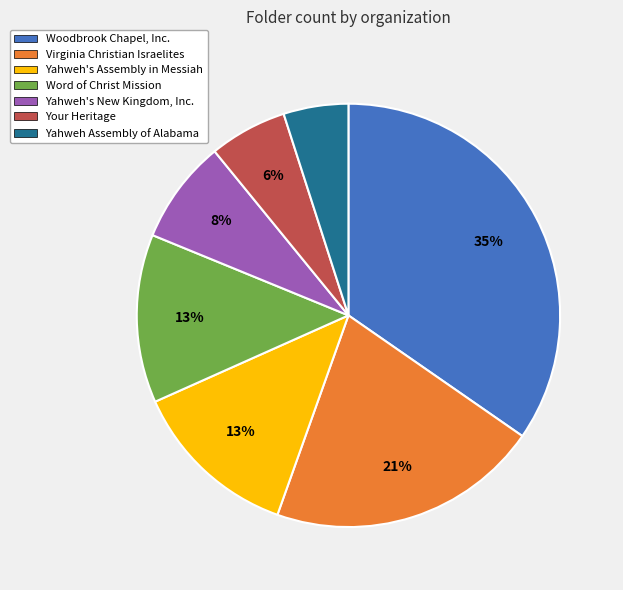

Between Word of Christ Mission and Your Heritage, which is larger?

Word of Christ Mission